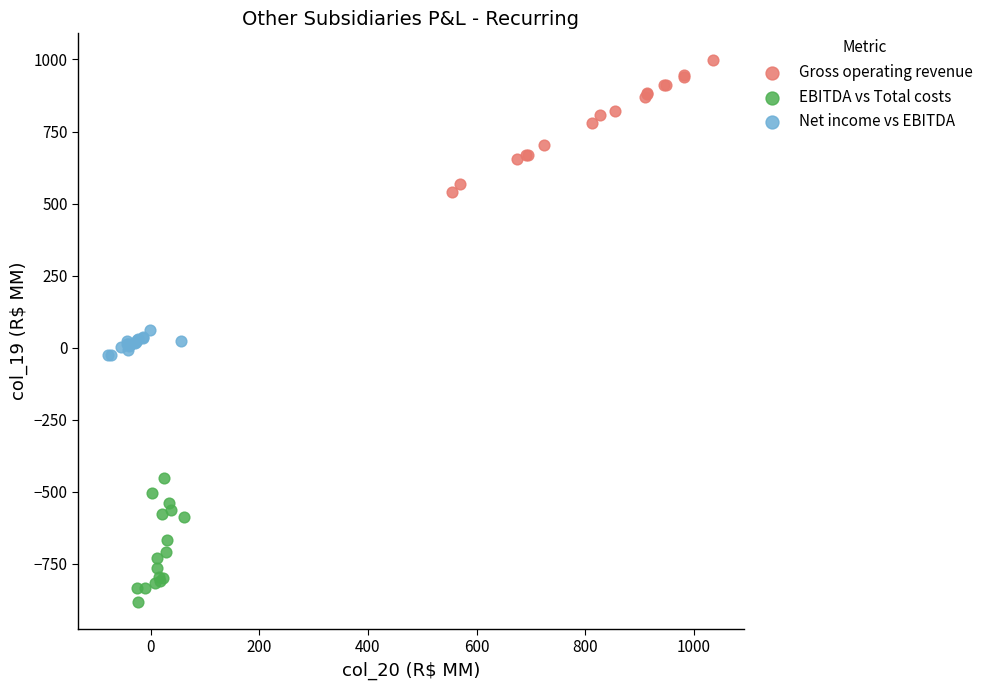

Which series contains the lowest Y value?

EBITDA vs Total costs